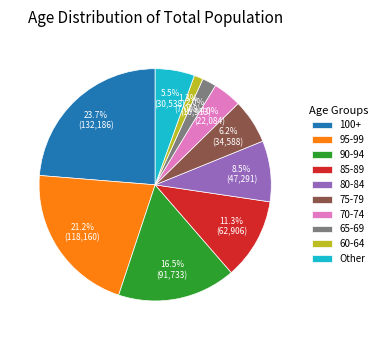

Between 70-74 and Other, which is larger?

Other